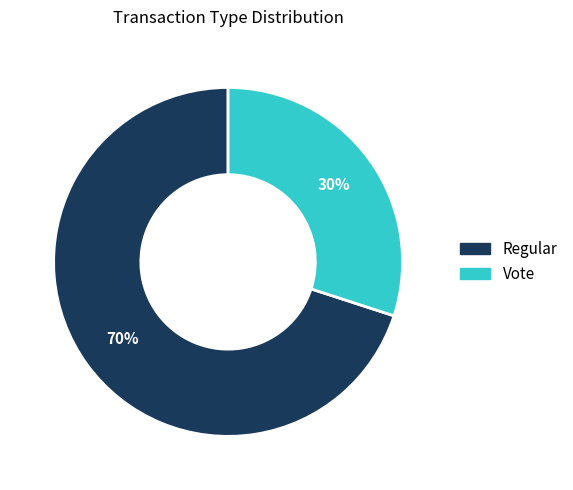

What is the smallest slice in the pie chart?

Vote